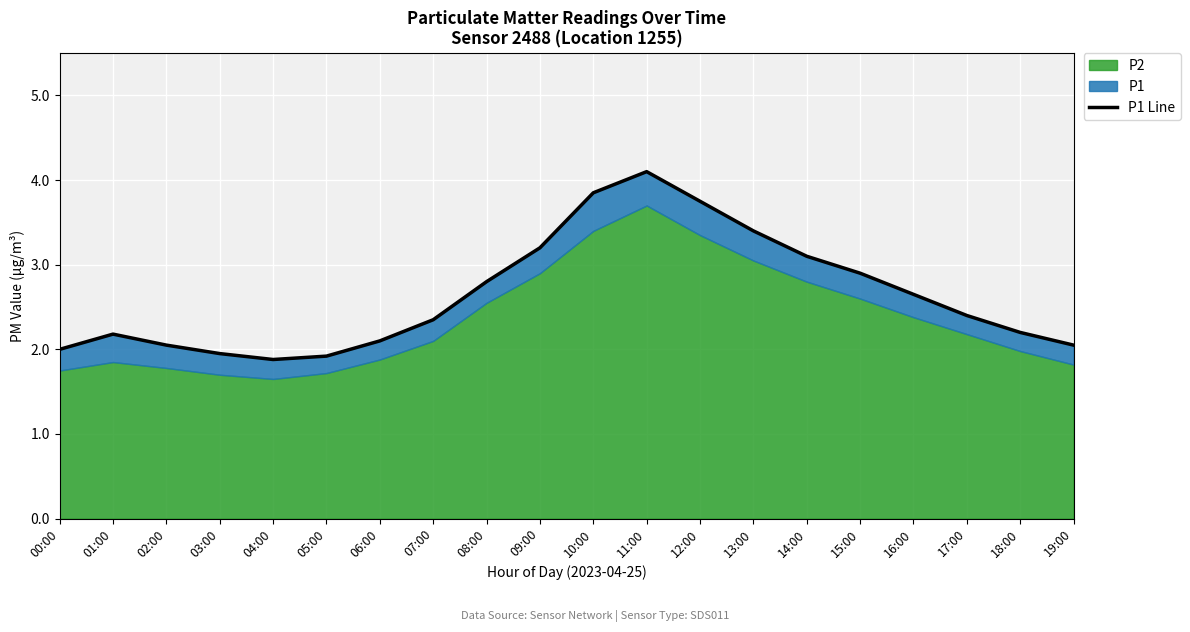

Where is the first local maximum?

01:00